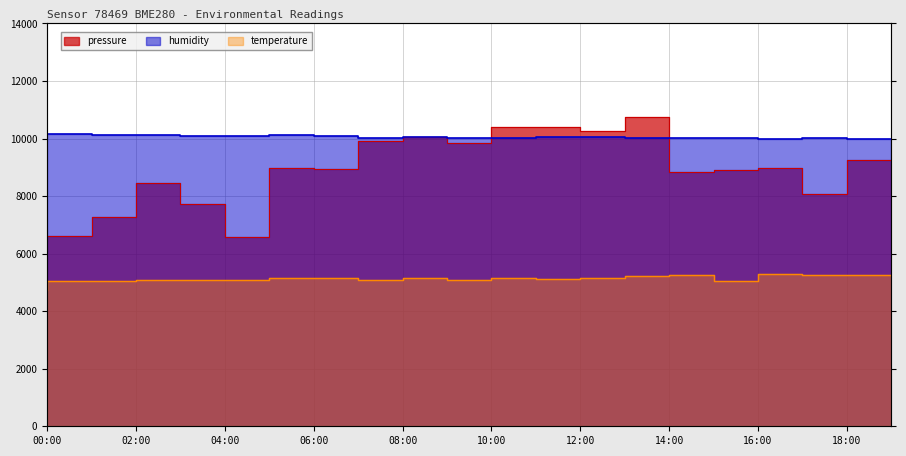

How many values in the pressure series exceed 8988?

10